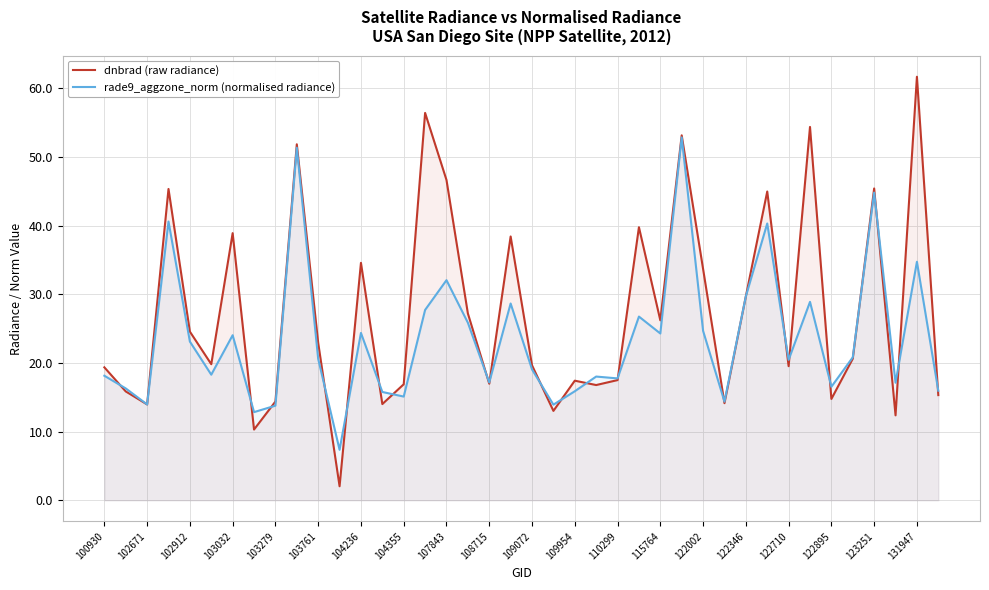

Is it true that dnbrad (raw radiance) equals 14.7 at 122895?

True